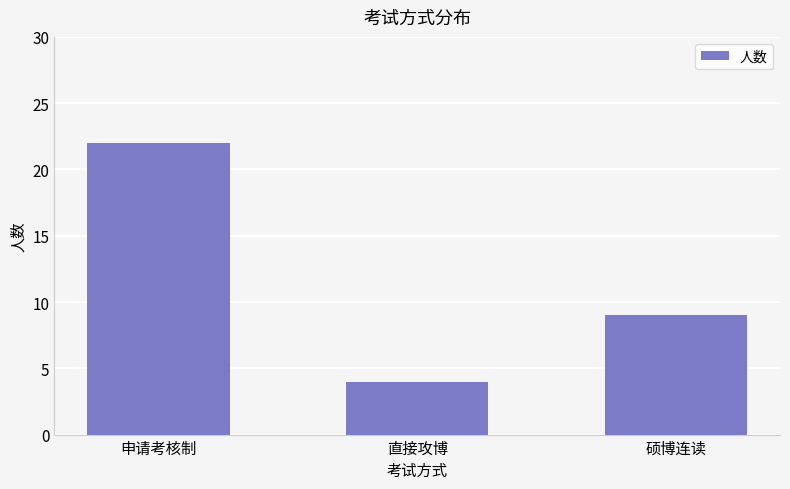

Between 硕博连读 and 申请考核制, which is larger?

申请考核制